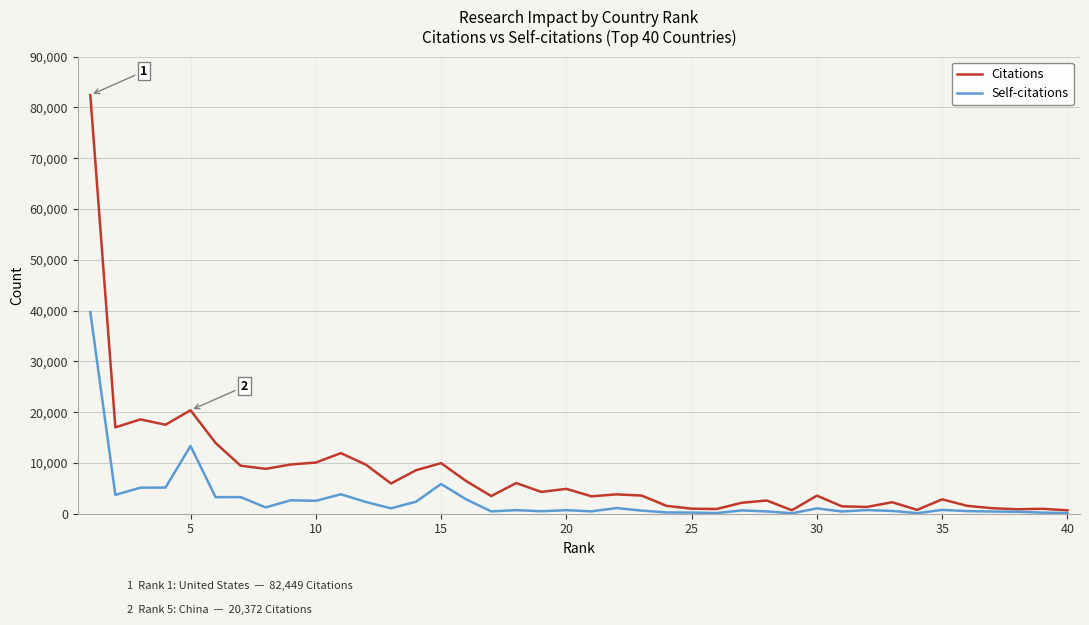

Which series has the largest total across all categories?

Citations